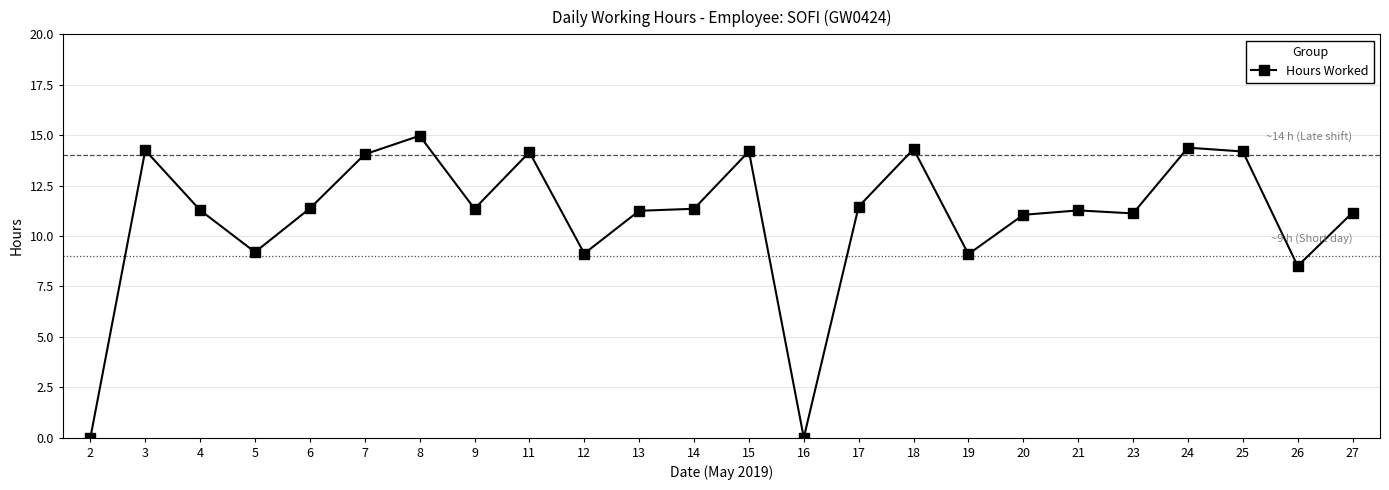

Count the number of data series in this chart.

1